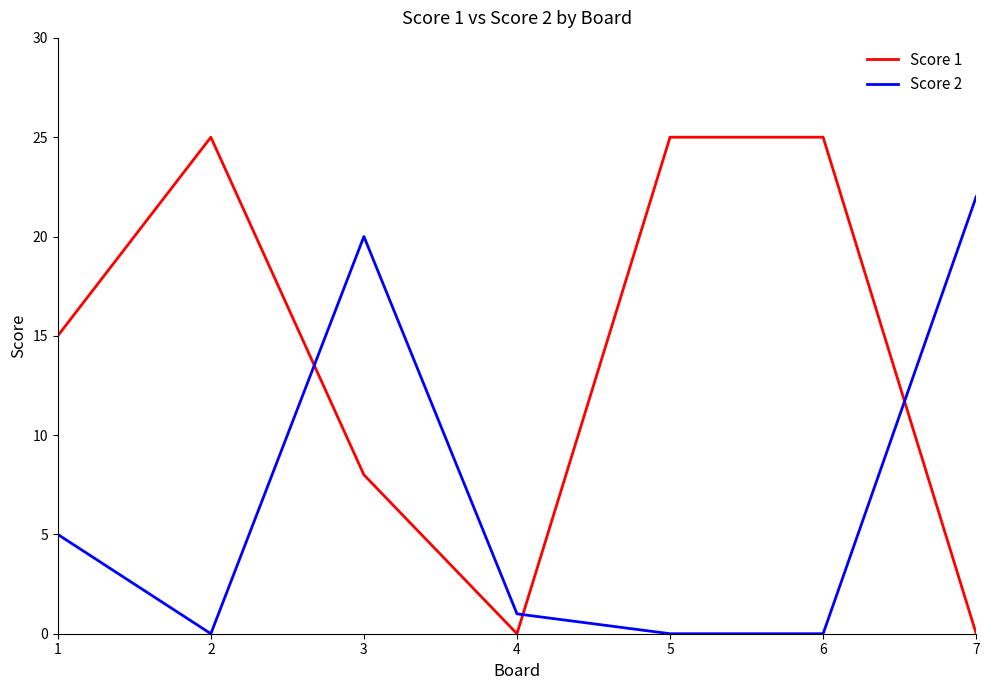

What is the difference between the second highest and minimum values in the Score 2 series?

20